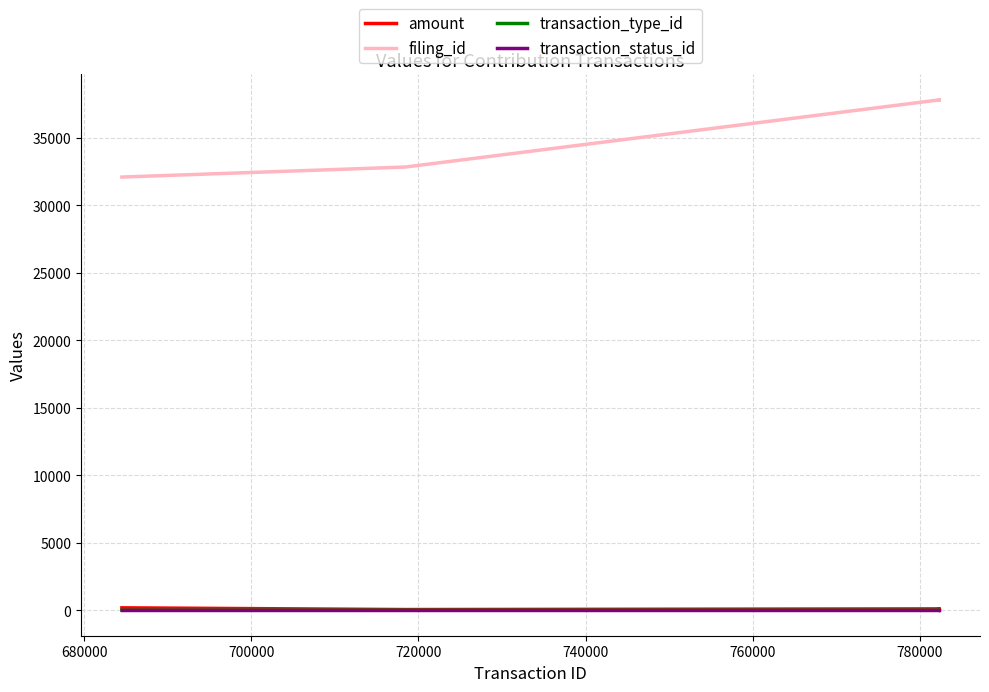

Does the chart display data point markers on the line(s)?

No